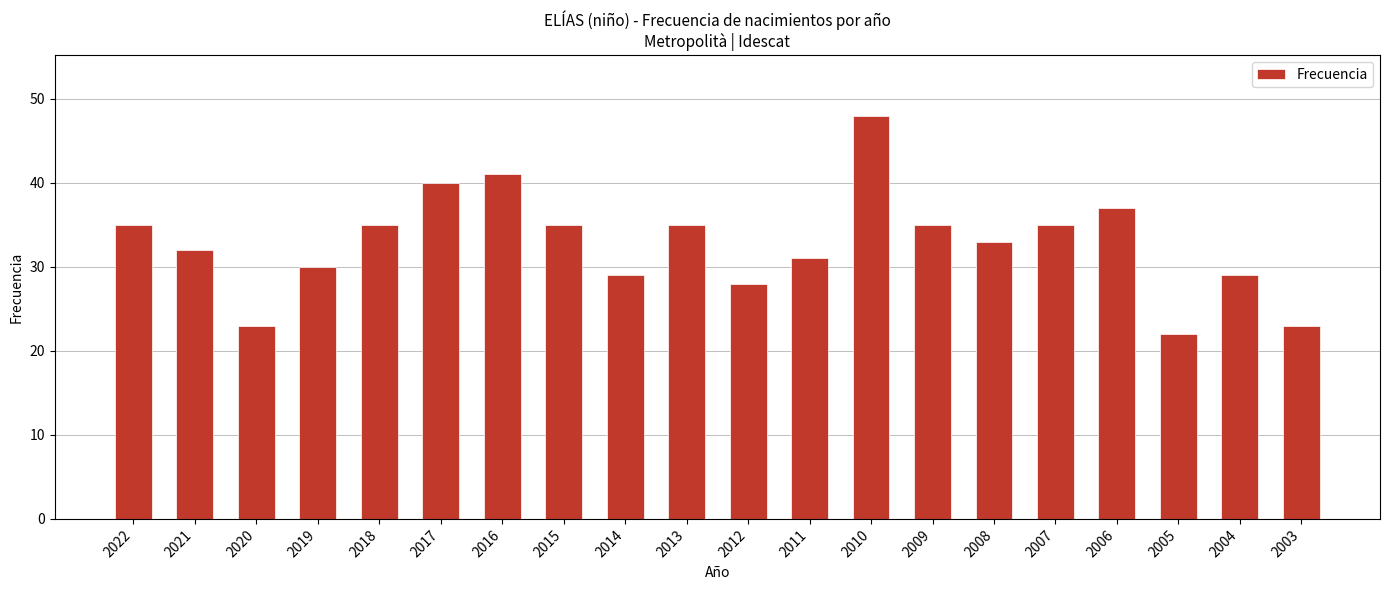

Is it true that the value at 2013 is 18?

False